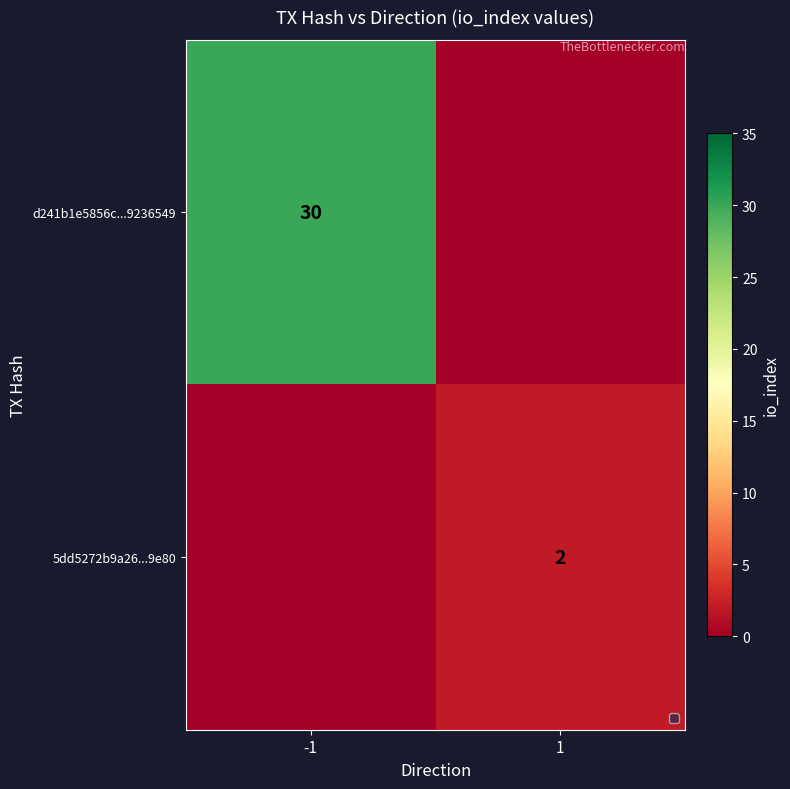

At which category does the chart reach its peak across all series?

-1